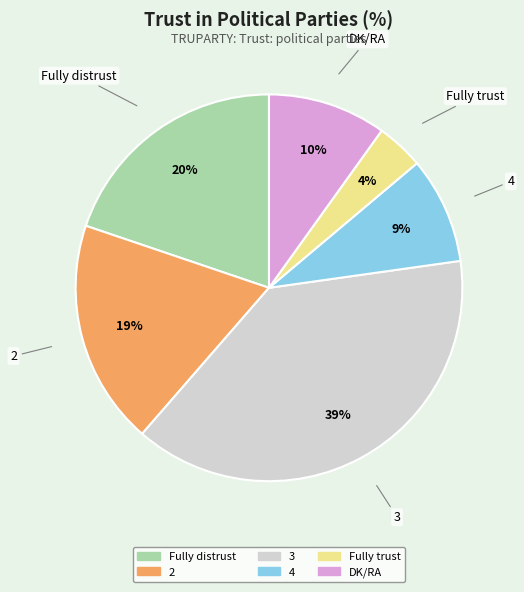

Combined, do 4 and 2 account for over 50%?

No